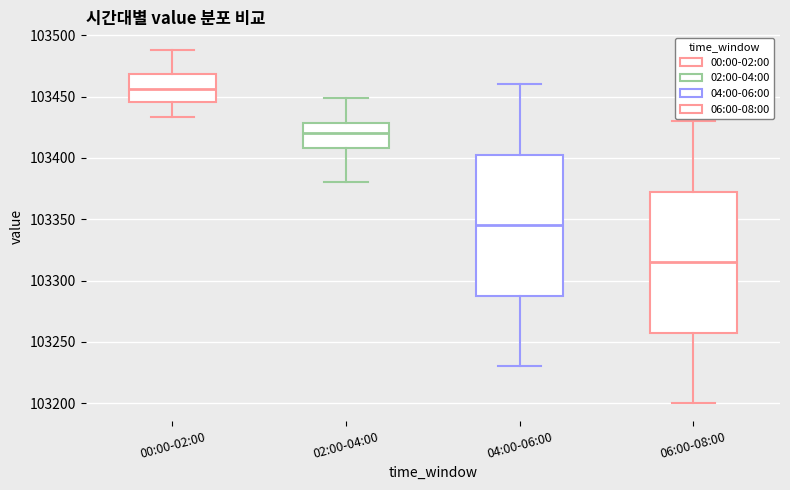

Where is the lower edge of the box for 02:00-04:00 on the y-axis? The values are not printed on the chart, so give them approximately, as read against the axis.

103410